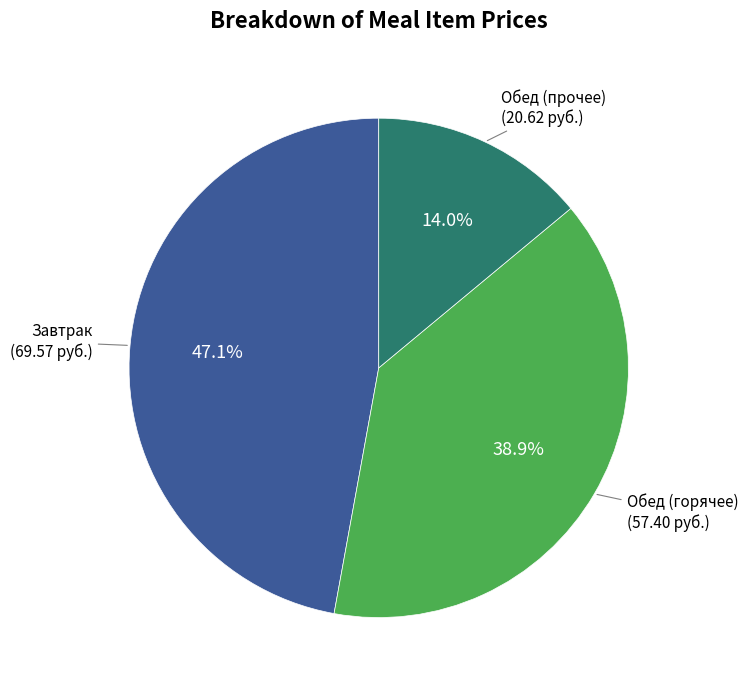

Is there any slice that represents more than half of the pie?

No